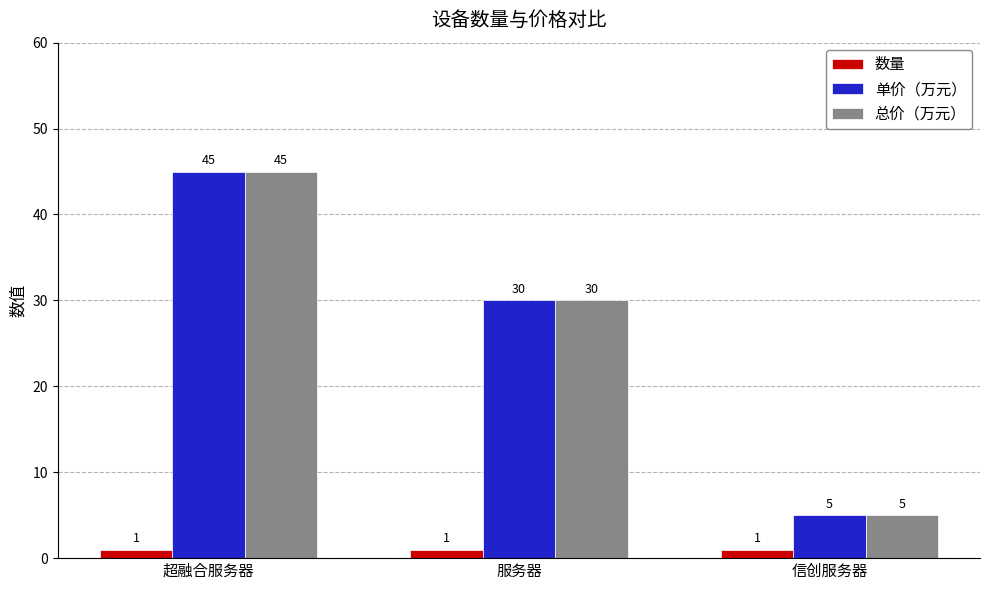

What is the value of the 单价（万元） bar at the 2nd from the left?

30